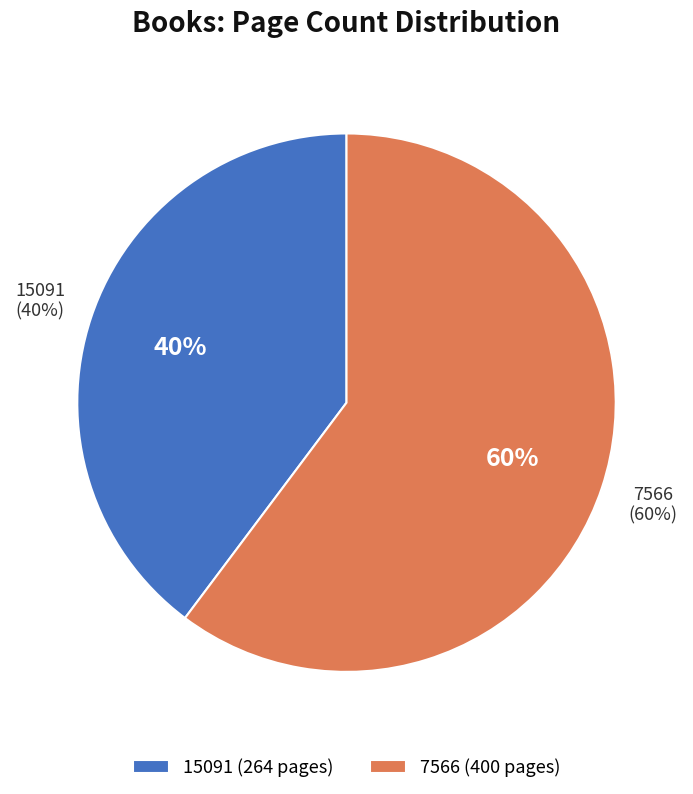

Approximately how many times larger is the value at 7566 compared to 15091?

1.5